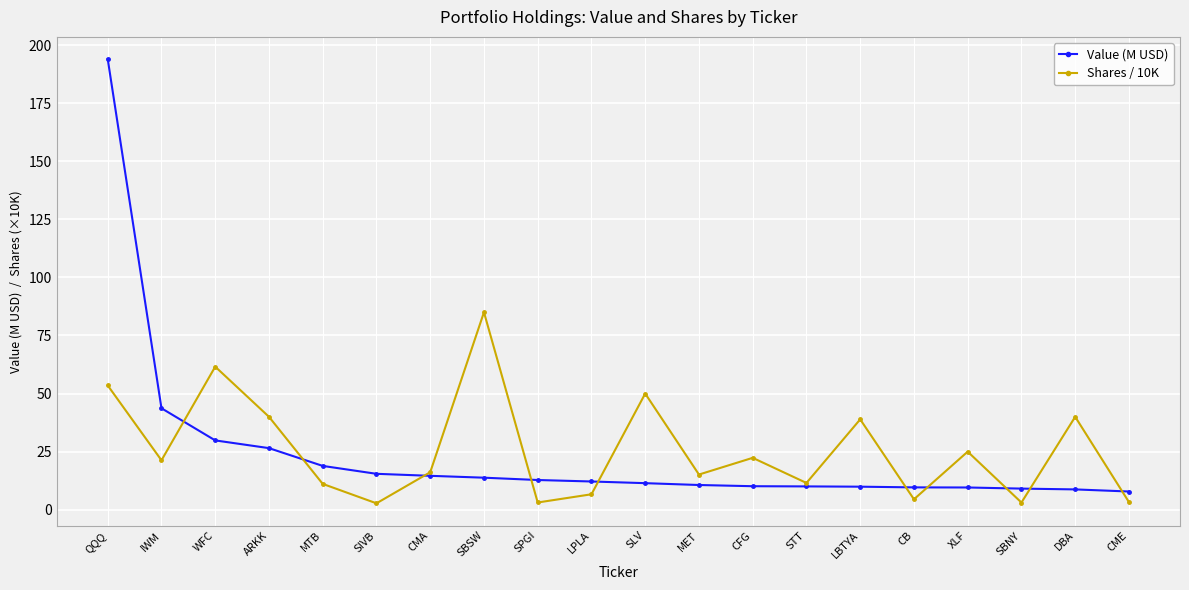

Between which two adjacent categories do Shares / 10K and Value (M USD) first intersect?

IWM and WFC